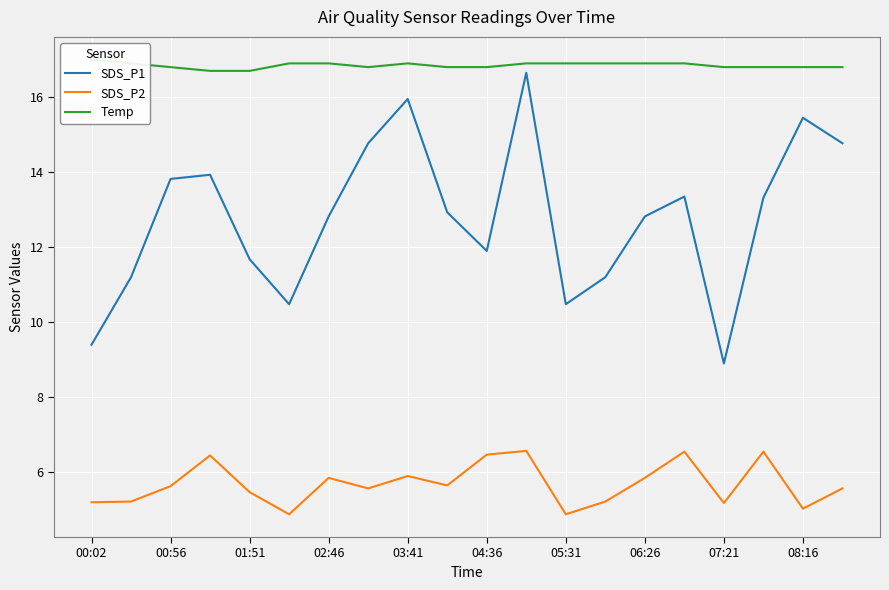

The value of SDS_P1 at 03:41 is 15.9. True or false?

True